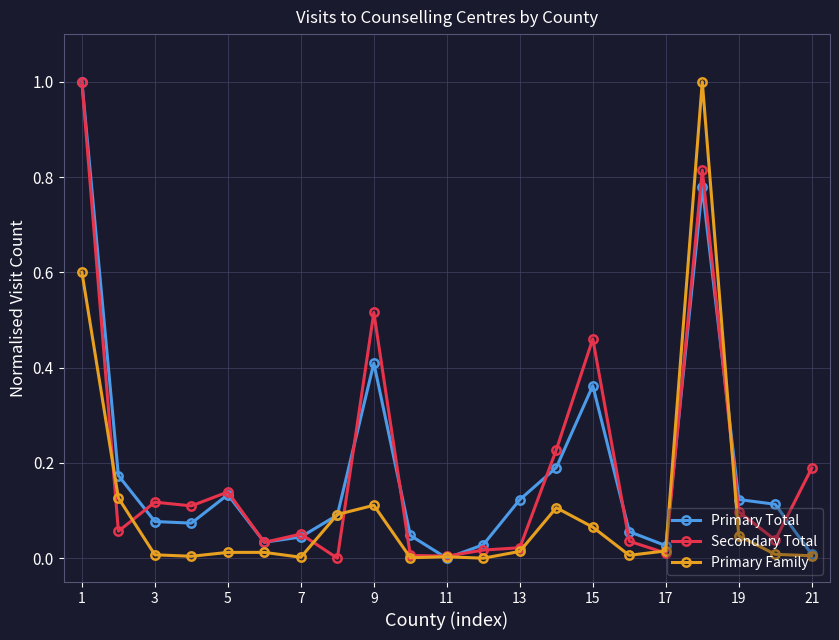

What is the maximum value for Secondary Total?

1.0